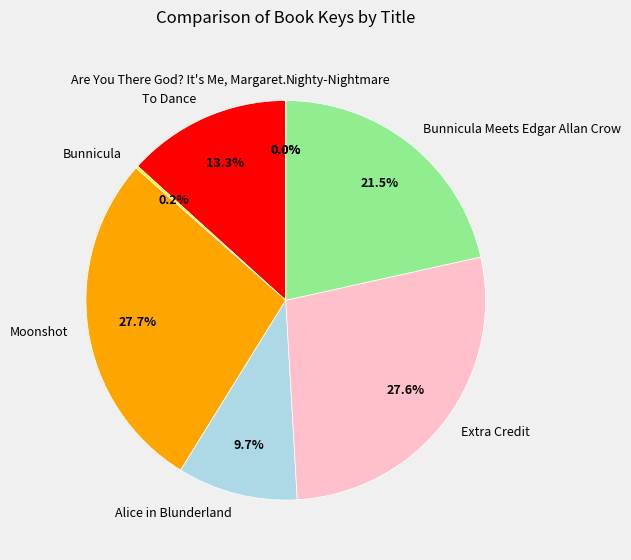

What percentage is the Alice in Blunderland slice, to the nearest percent?

10%